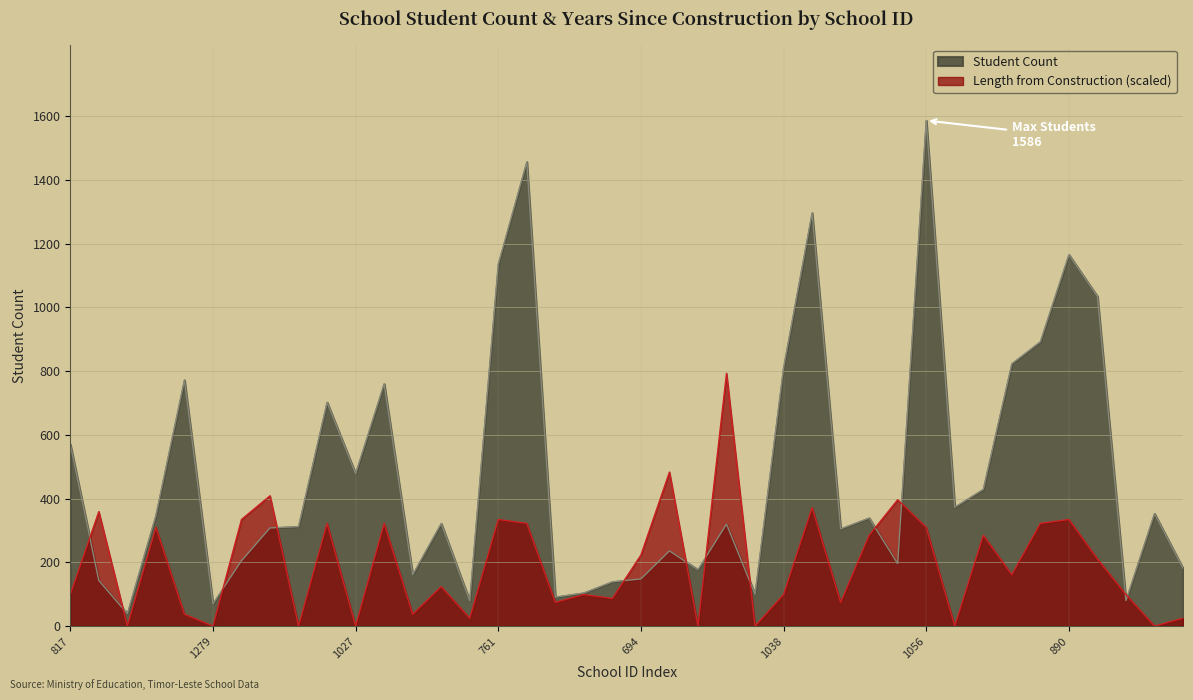

True or false: Length from construction has a value of 322.2 at 763.

True